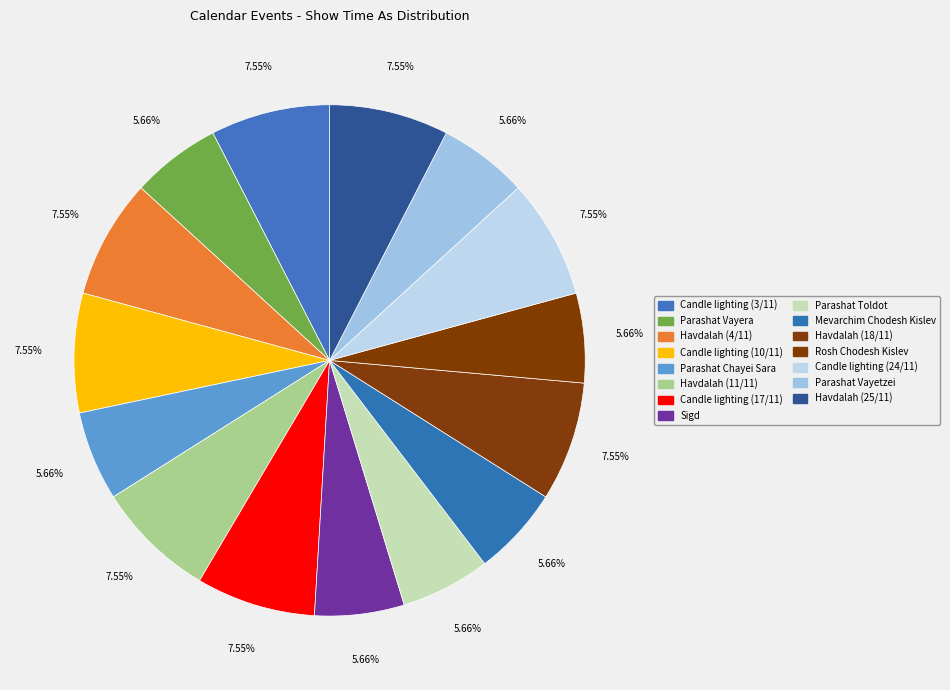

True or false: Sigd accounts for 14% of the total.

False